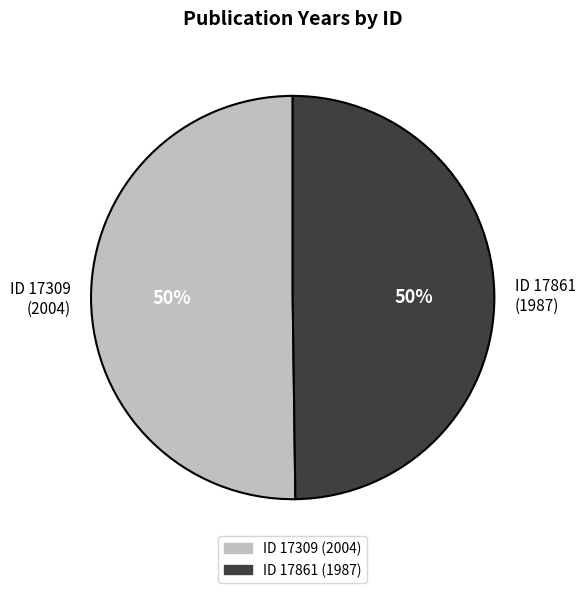

Is the sum of ID 17309 (2004) and ID 17861 (1987) greater than half?

Yes